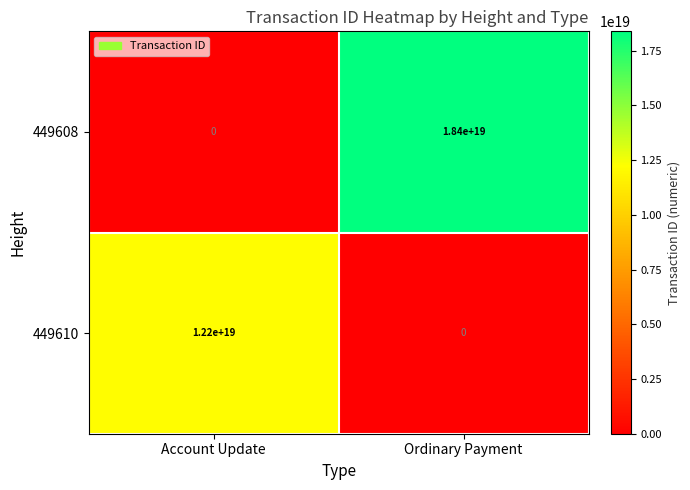

List the series in order of their peak value, lowest first.

449610, 449608